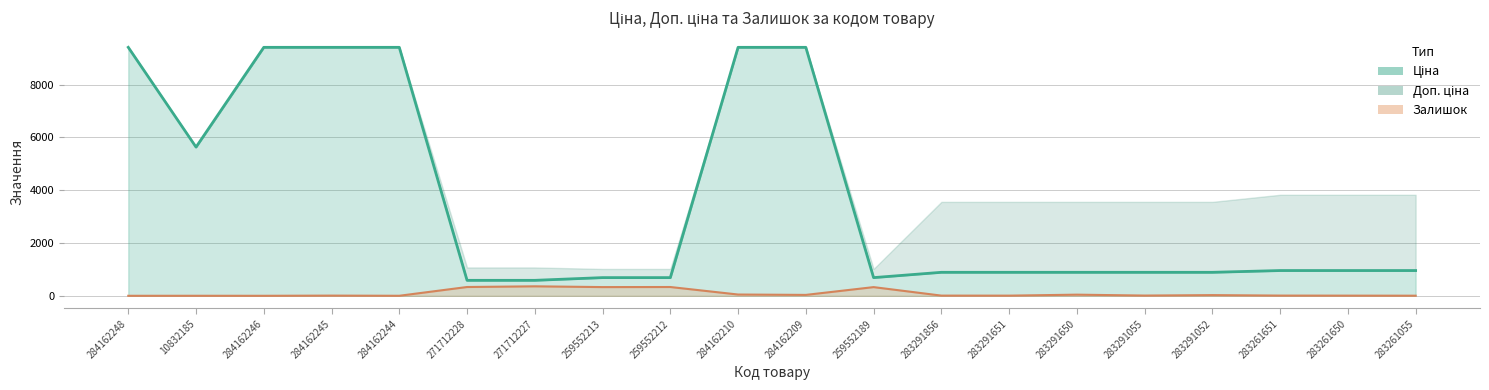

Which series has the largest total across all categories?

Ціна